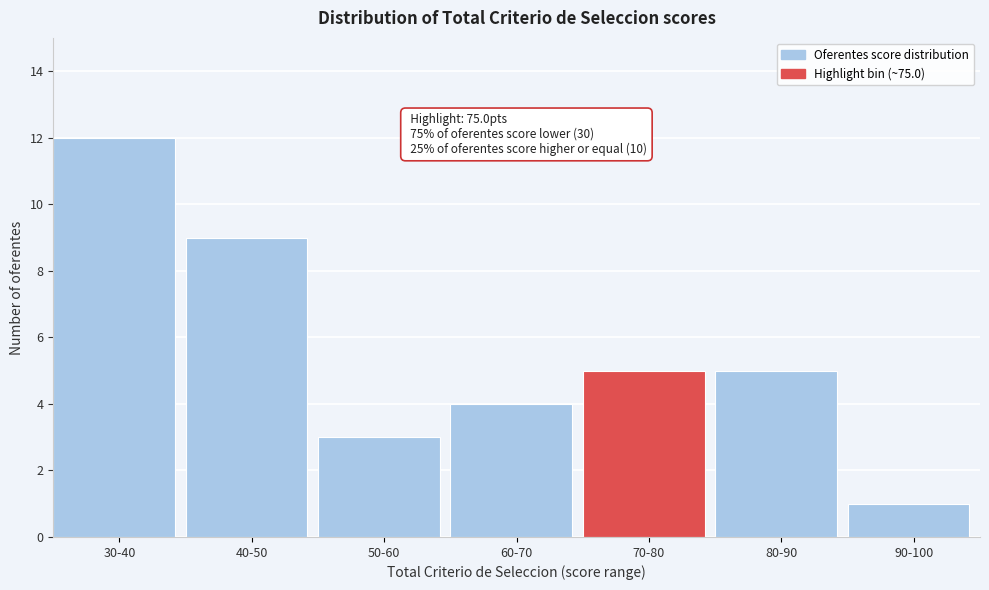

Reading left to right, list all the values displayed in this chart.

30-40=12	40-50=9	50-60=3	60-70=4	70-80=5	80-90=5	90-100=1